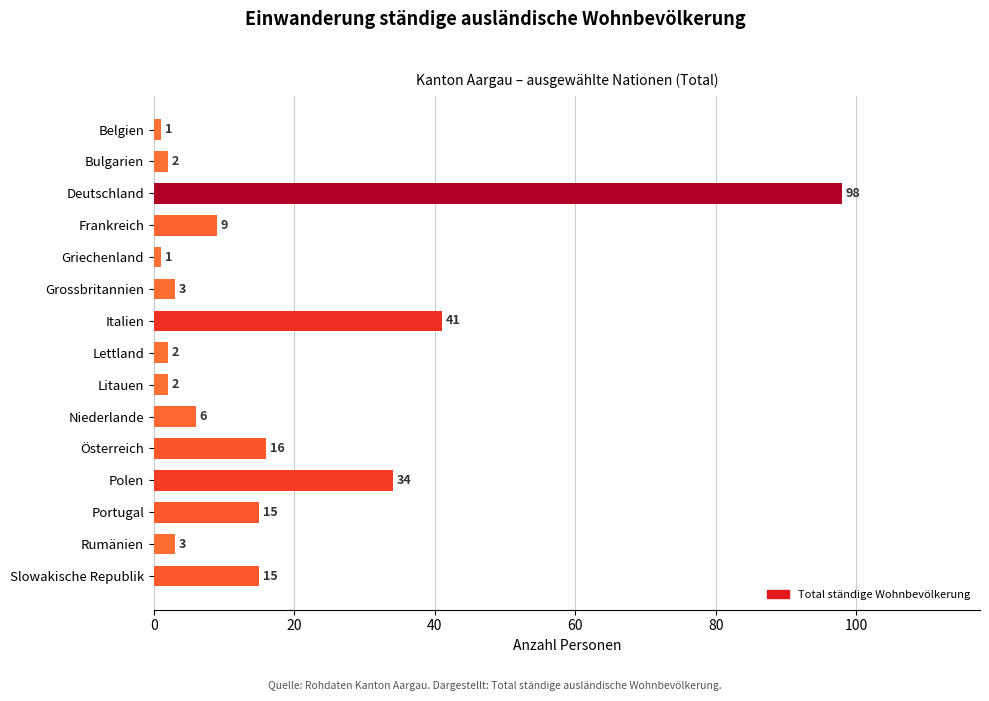

Reading bottom to top, list all the values displayed in this chart.

15	3	15	34	16	6	2	2	41	3	1	9	98	2	1